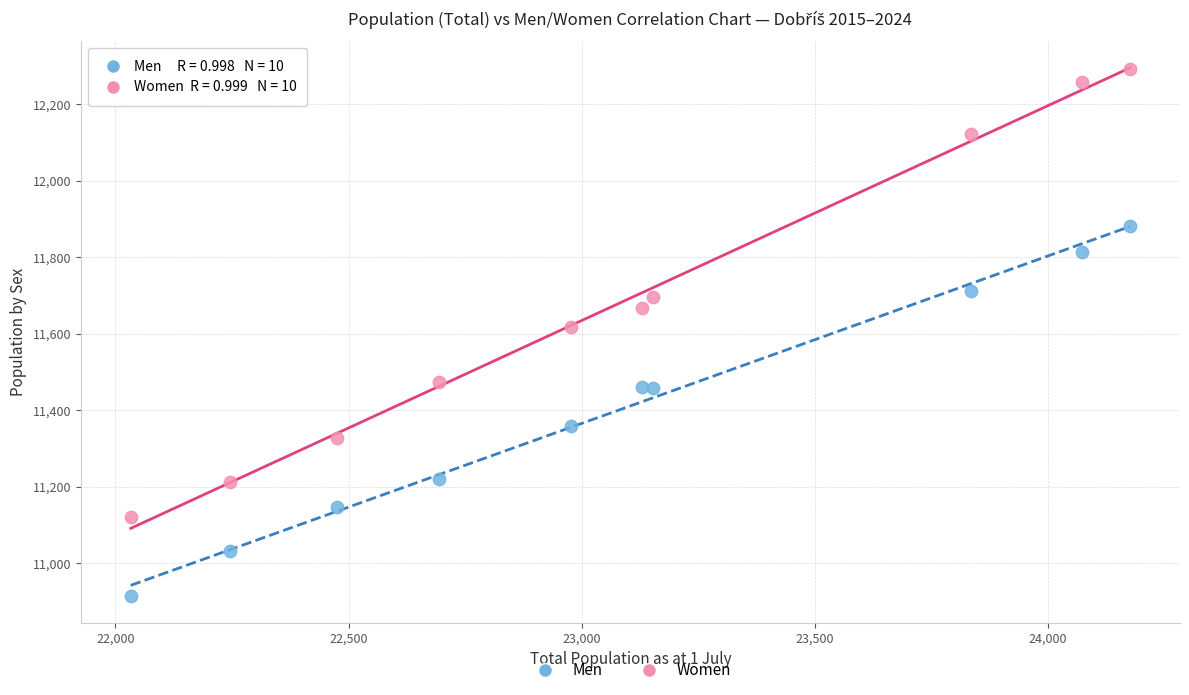

In the Men series, what Y value is closest to 11398?

11359